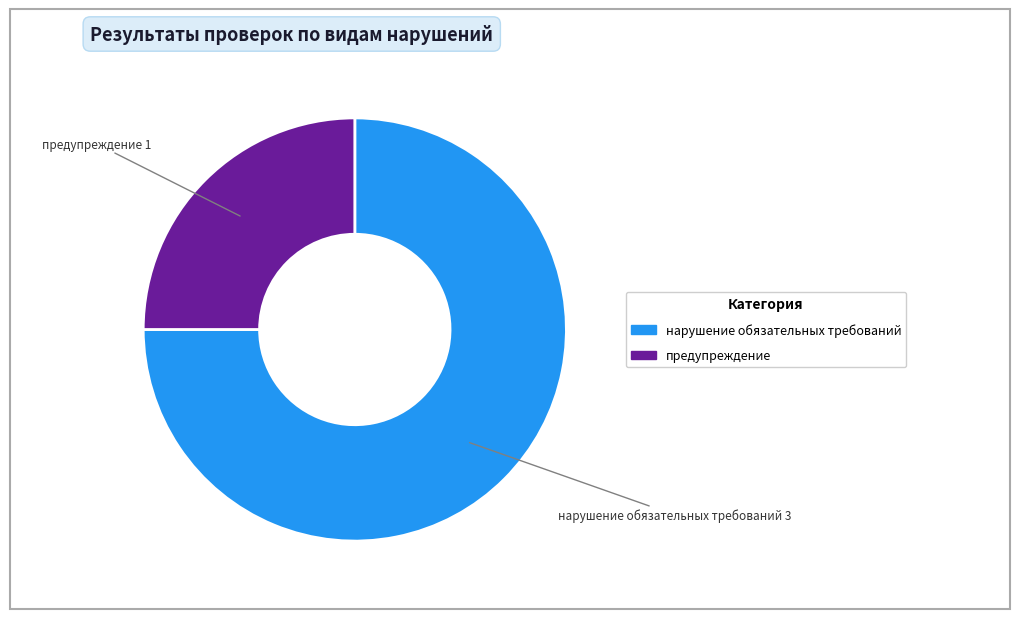

Is there any slice that represents more than half of the pie?

Yes